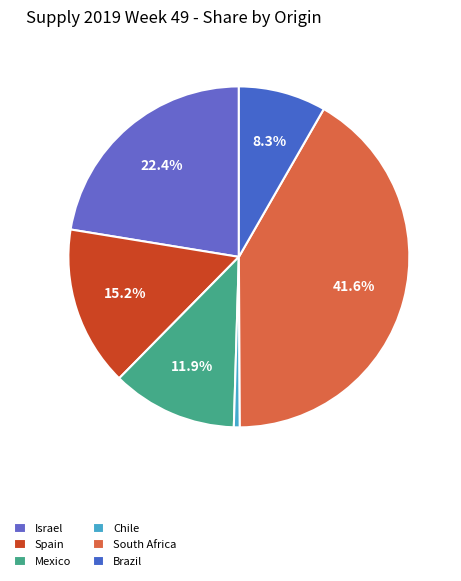

Do Spain and Mexico together represent more than half of the pie?

No